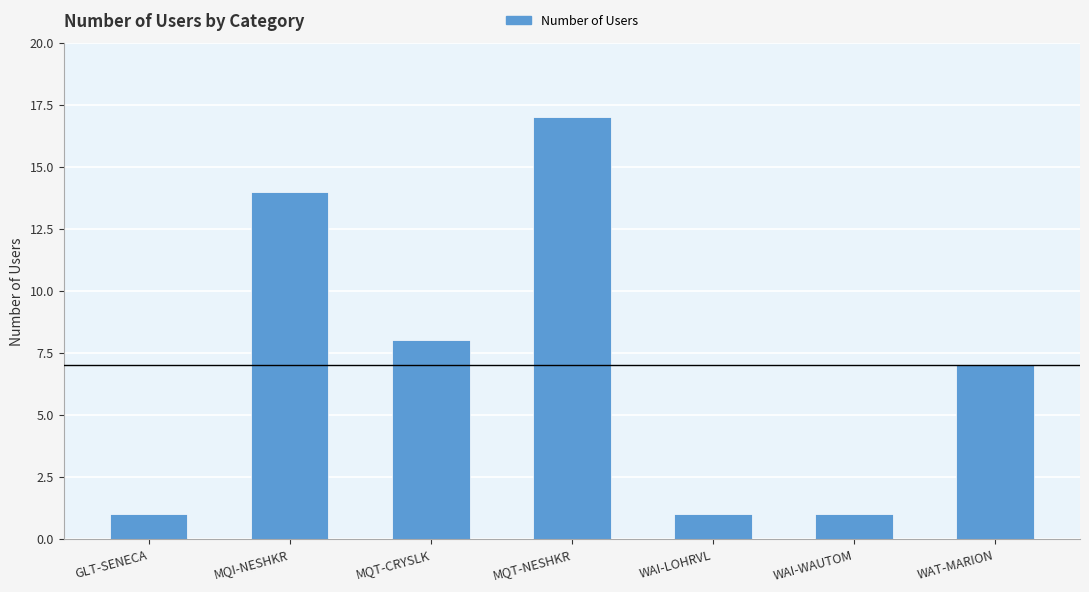

Count the number of categories in the chart.

7